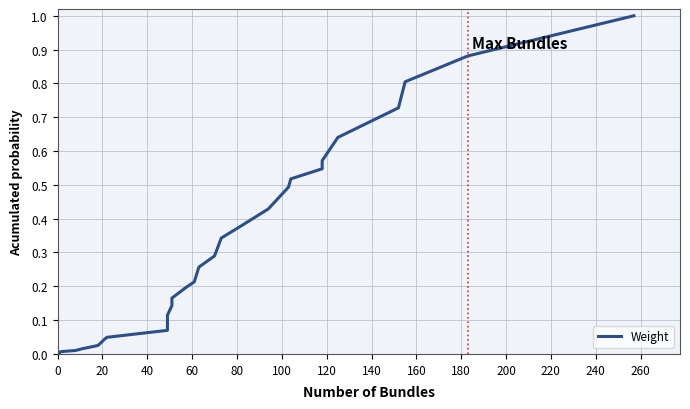

The chart shows a value of 0.0 at 24. True or false?

False